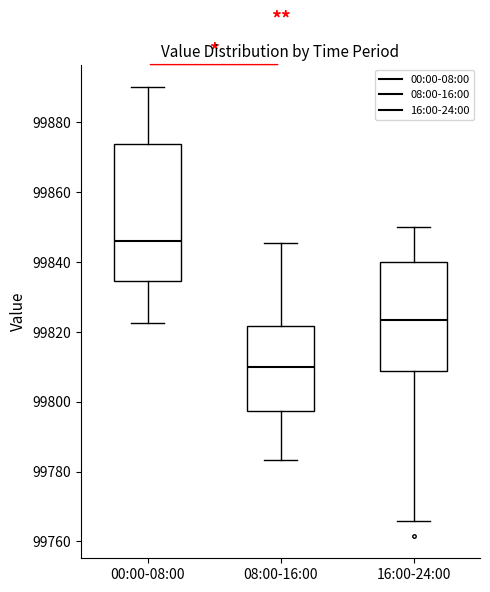

Comparing the boxes themselves (not the whiskers), which one is the tallest?

00:00-08:00